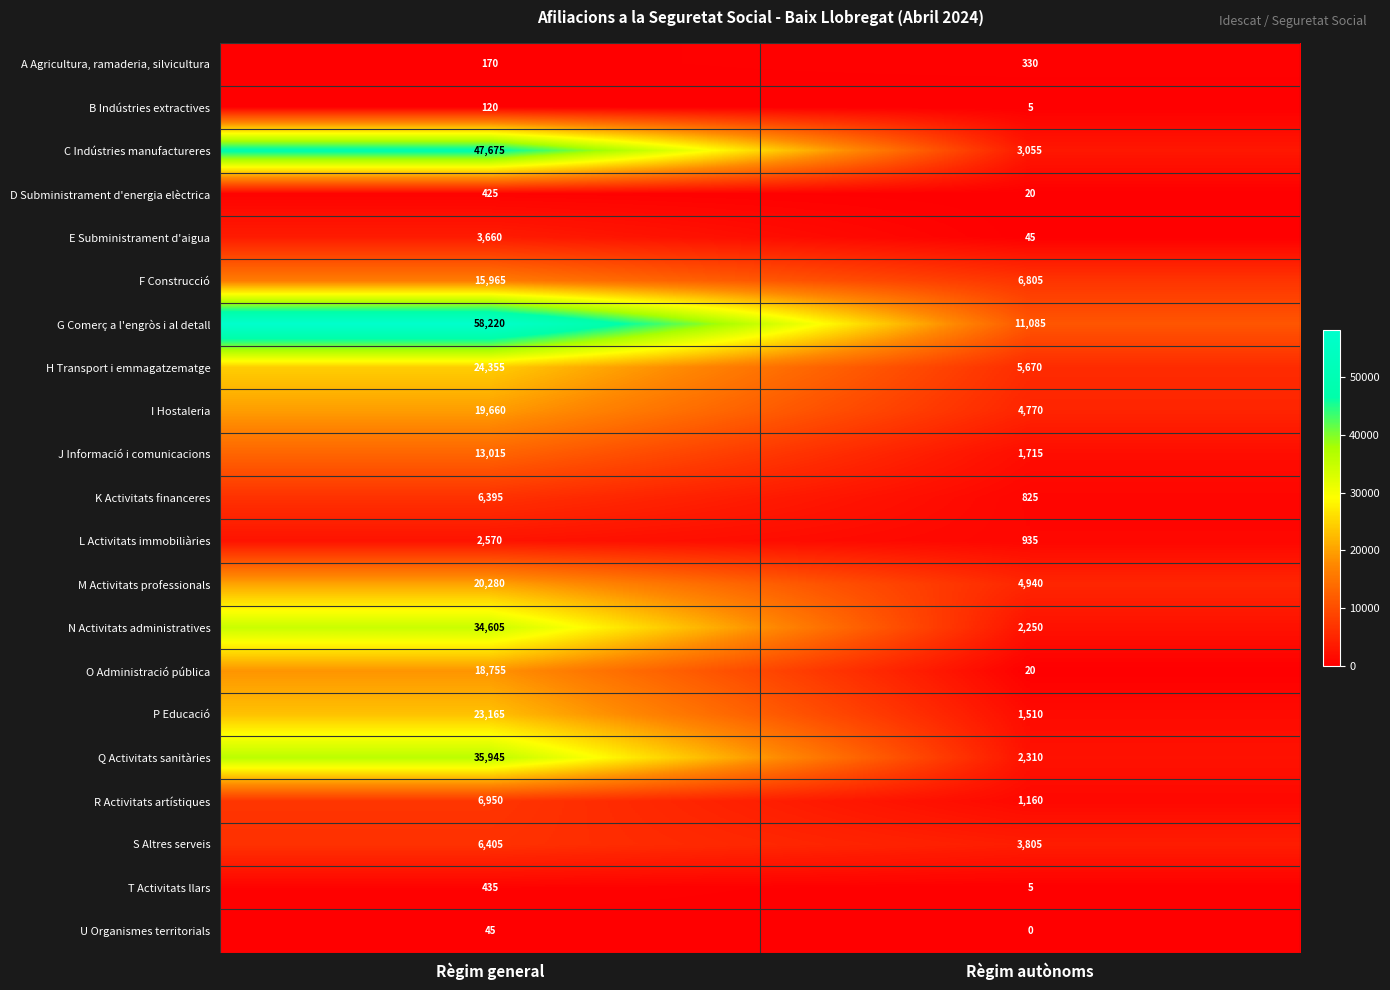

Which category has the highest value in the R Activitats artístiques series?

Règim general